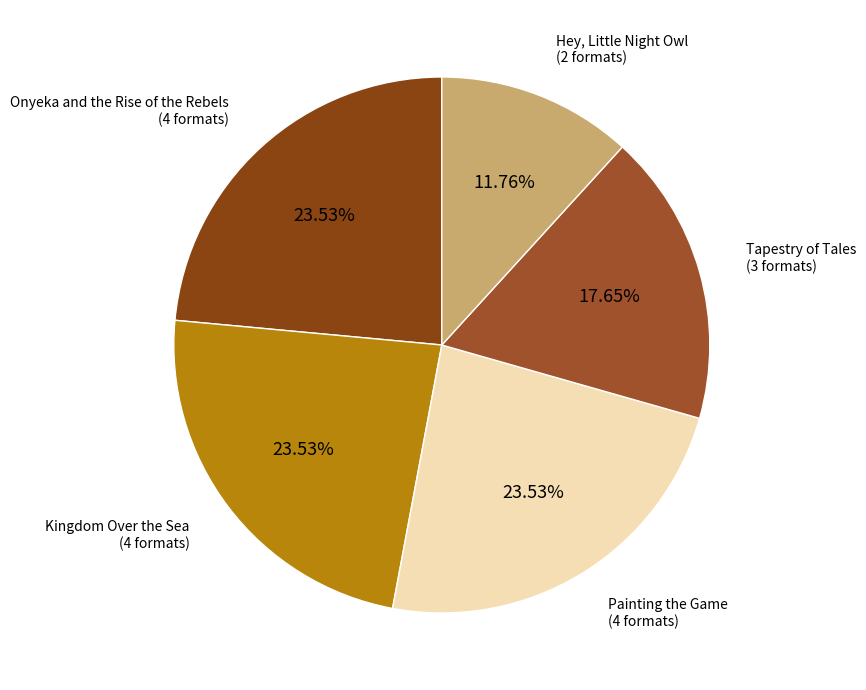

To the nearest percent, what percentage of the pie is Painting the Game?

24%